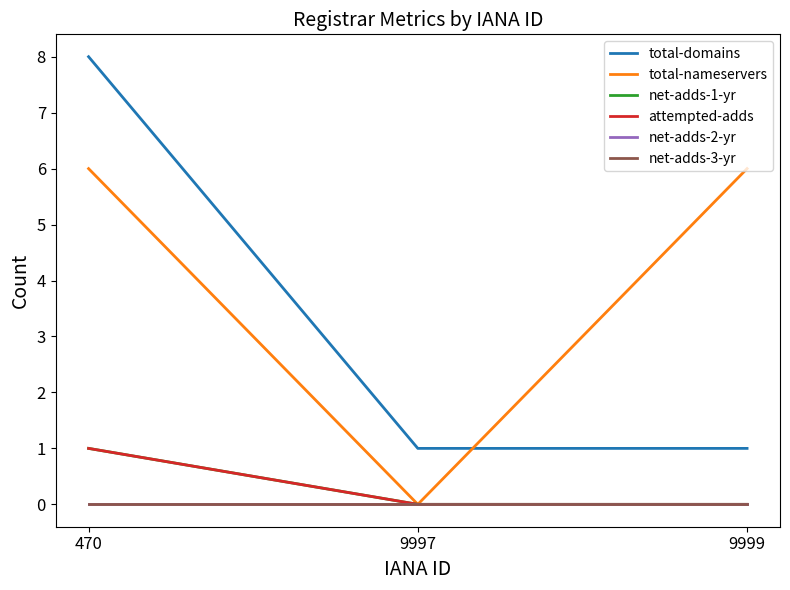

Does the chart have visible grid lines?

No